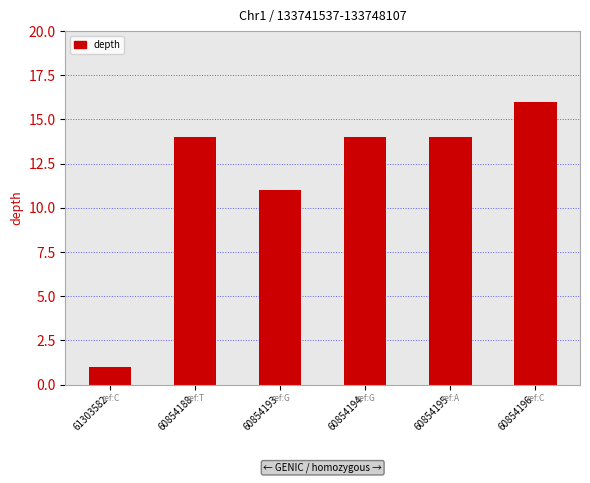

Are the bars grouped side by side (vs. stacked)?

No